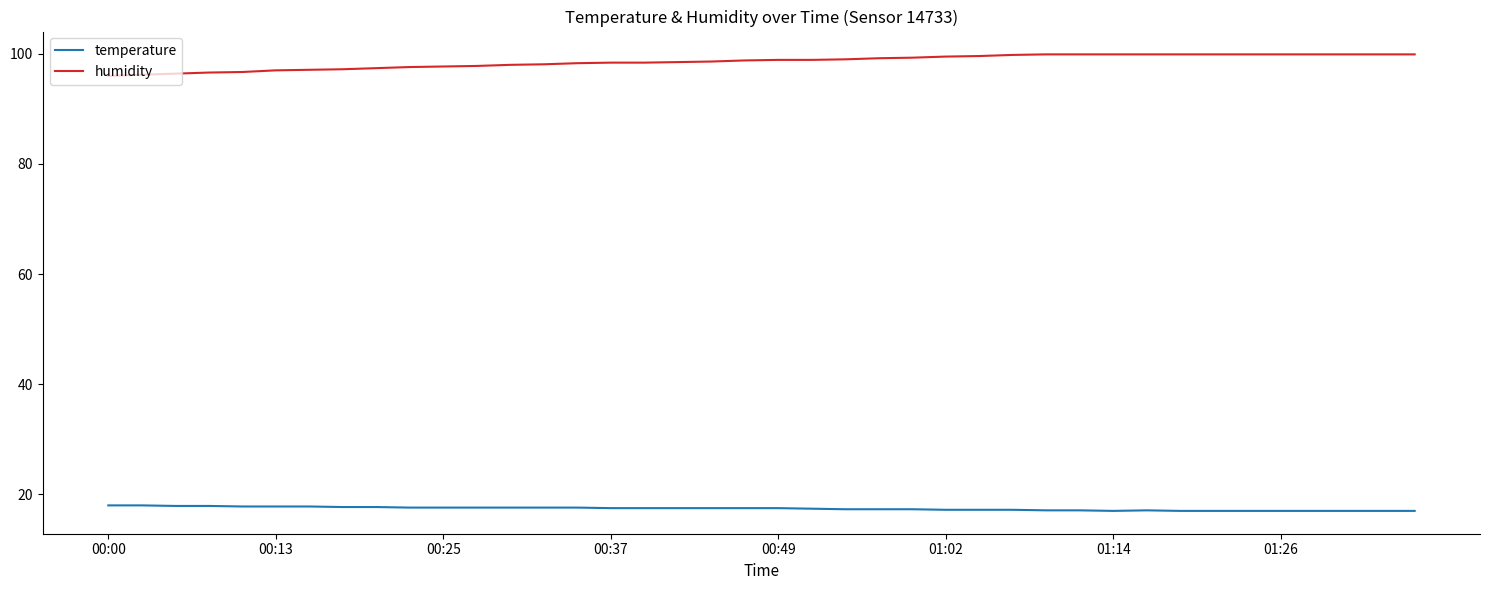

What is the difference between the maximum and minimum values in the humidity series?

3.9